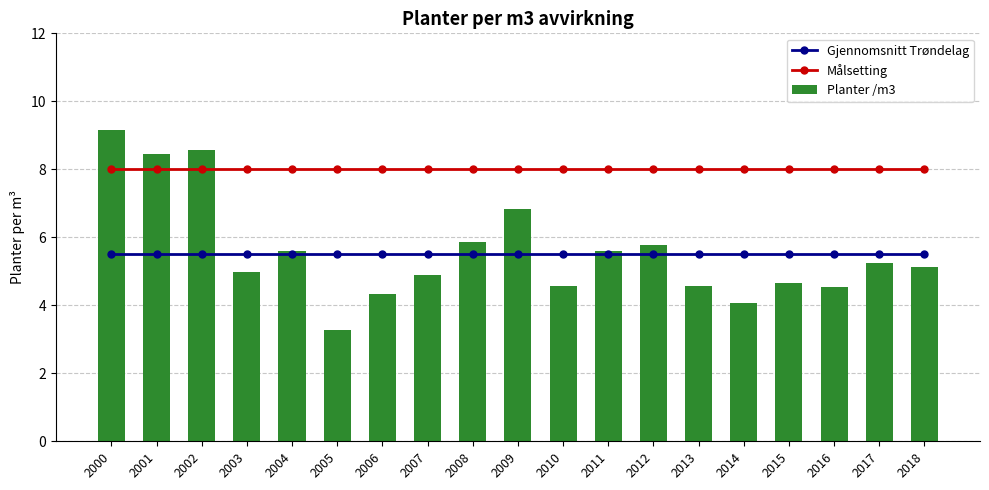

What is the approximate value of Målsetting at 2001?

8.0